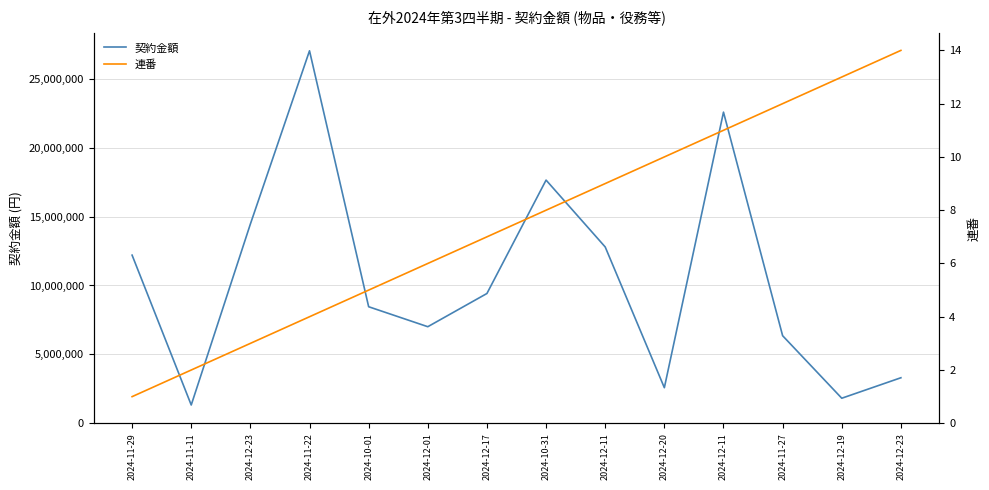

How many data points in 契約金額 are above 9419219?

6